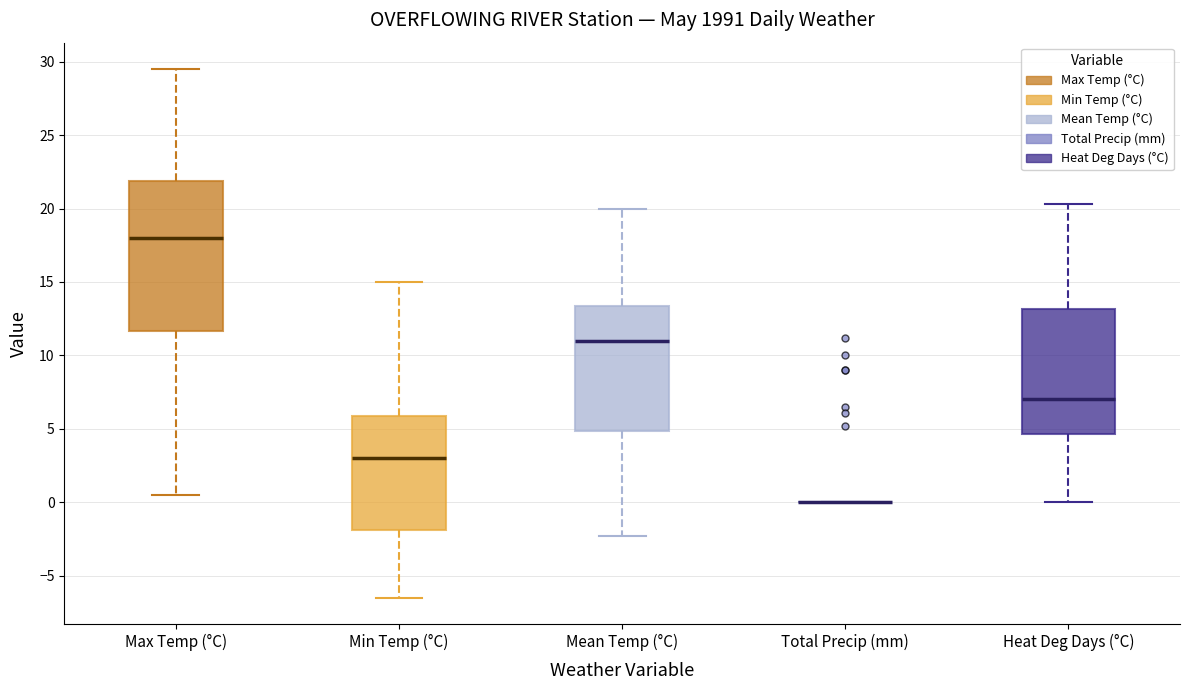

Comparing the boxes themselves (not the whiskers), which one is the tallest?

Max Temp (°C)